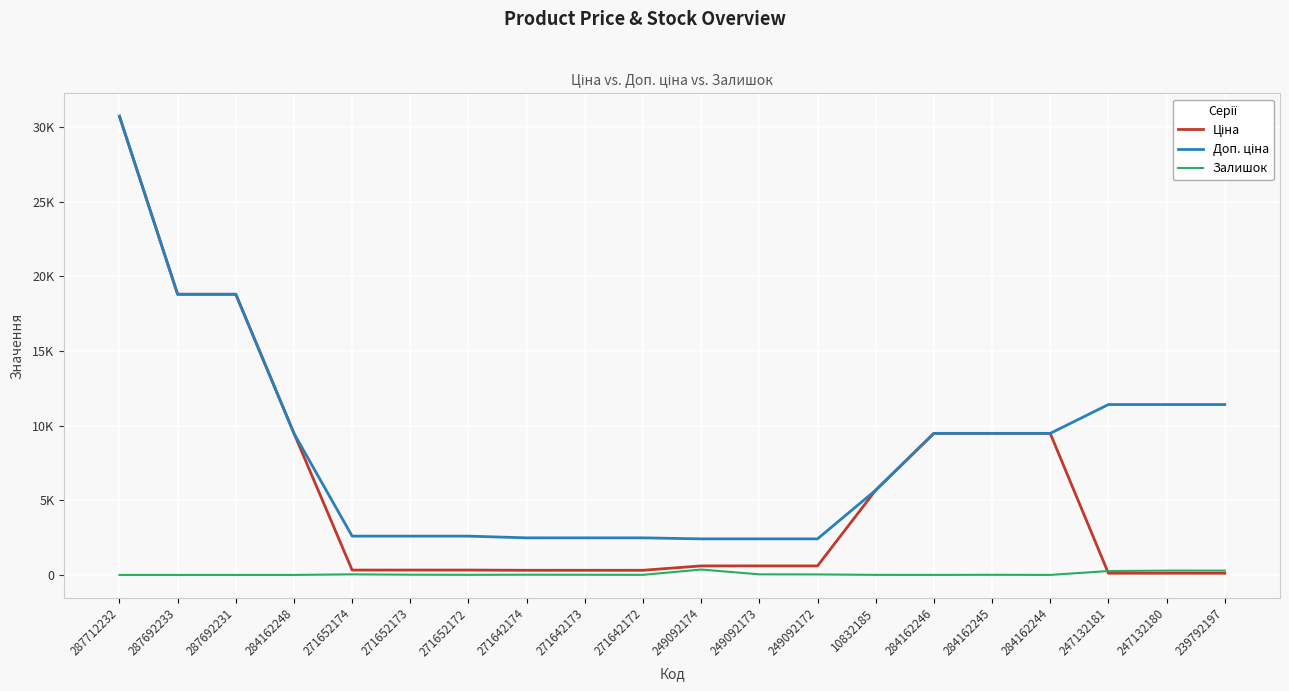

True or false: Ціна and Доп. ціна intersect in this chart.

False